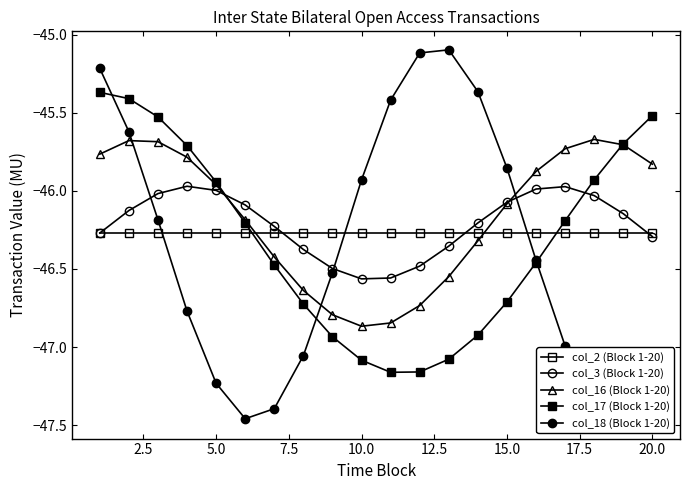

True or false: col_3 (Block 1-20) has a value of -24.1 at 15.0.

False